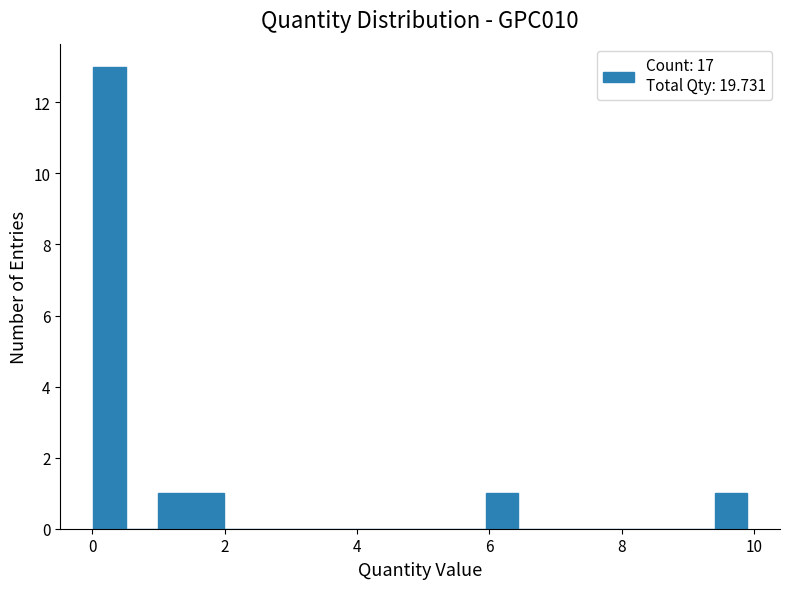

Around what value on the x-axis is the tallest bar? Give the approximate position of its centre, as read against the axis.

0.2